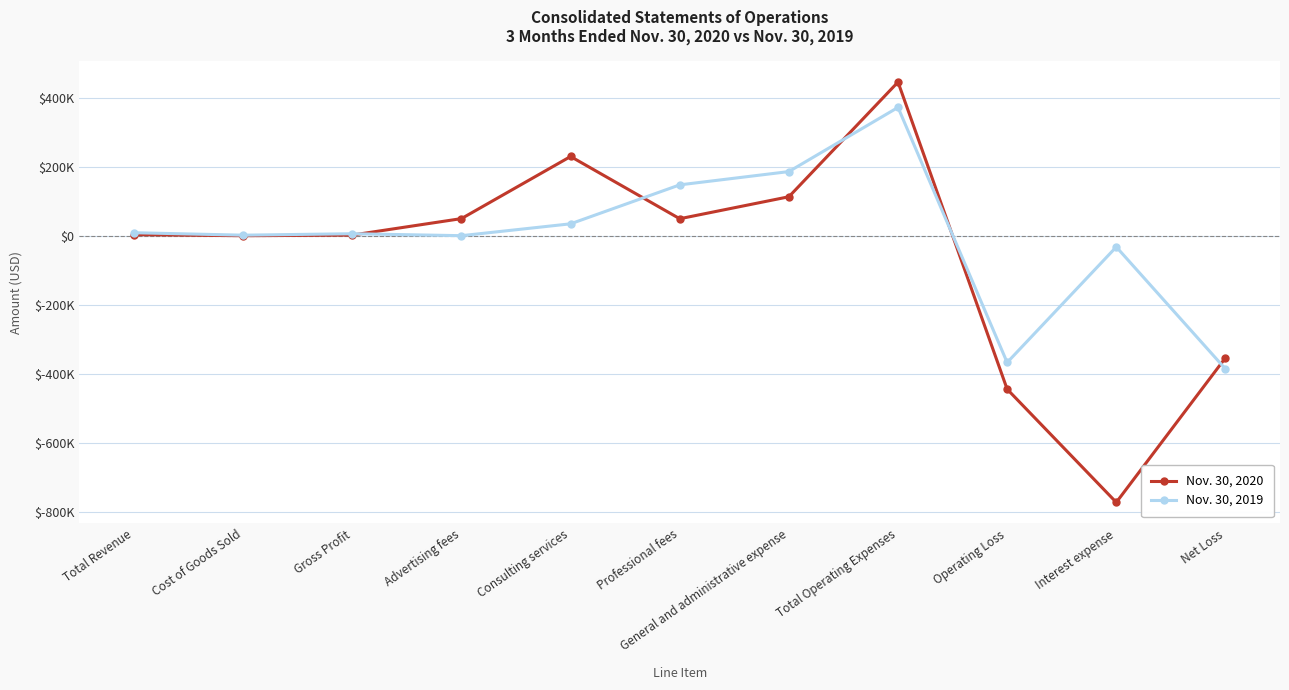

Is the value of Nov. 30, 2019 at Interest expense greater than the value of Nov. 30, 2020 at Total Operating Expenses?

No